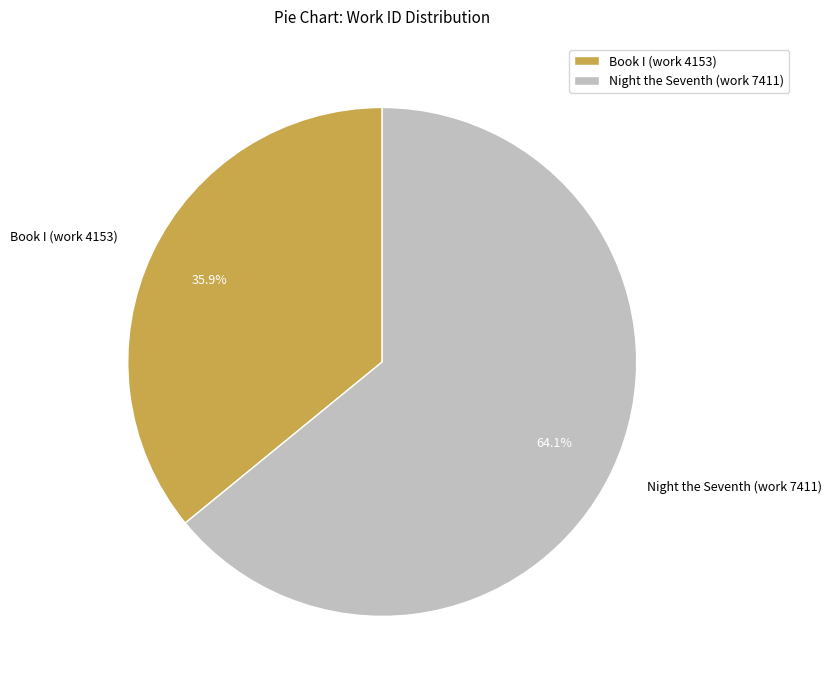

To the nearest percent, what is the difference between the Night the Seventh (work 7411) and Book I (work 4153) slice percentages?

28%